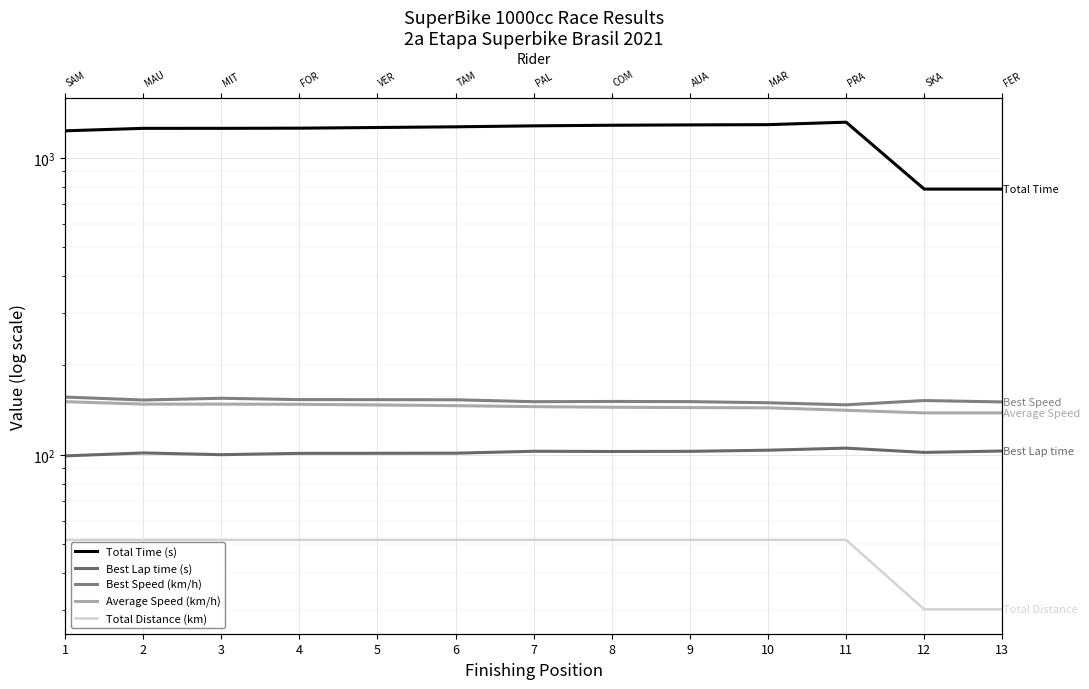

Which category has the highest value in the Average Speed (km/h) series?

1